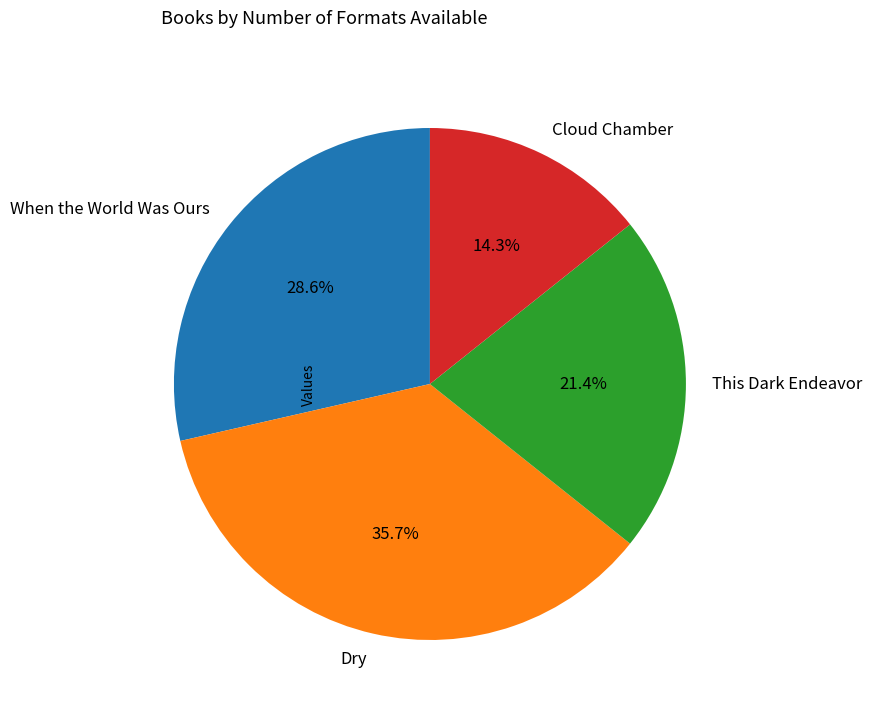

True or false: When the World Was Ours accounts for 29% of the total.

True